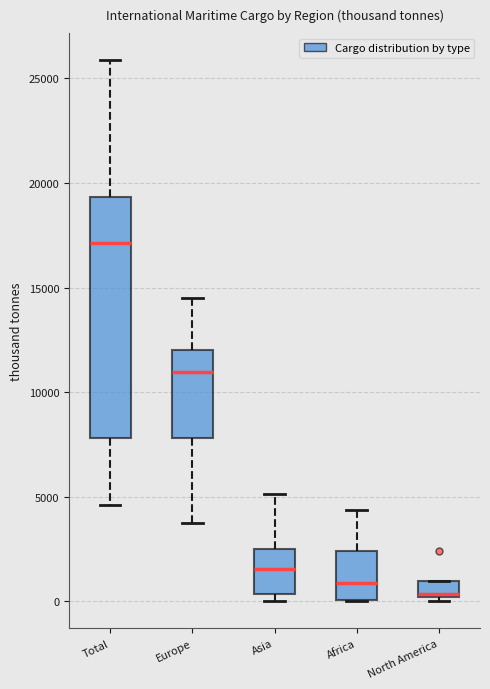

Reading left to right, read every box against the y-axis: the position of its median line, the range the box covers, and the ends of its whiskers. The values are not printed on the chart, so give them approximately, as read against the axis.

Total: median 17000, box 8000 to 19500, whiskers 4500 to 26000
Europe: median 11000, box 8000 to 12000, whiskers 3500 to 14500
Asia: median 1500, box 500 to 2500, whiskers 0 to 5000
Africa: median 1000, box 0 to 2500, whiskers 0 to 4500
North America: median 500, box 0 to 1000, whiskers 0 (just below the box's lower edge) to 1000